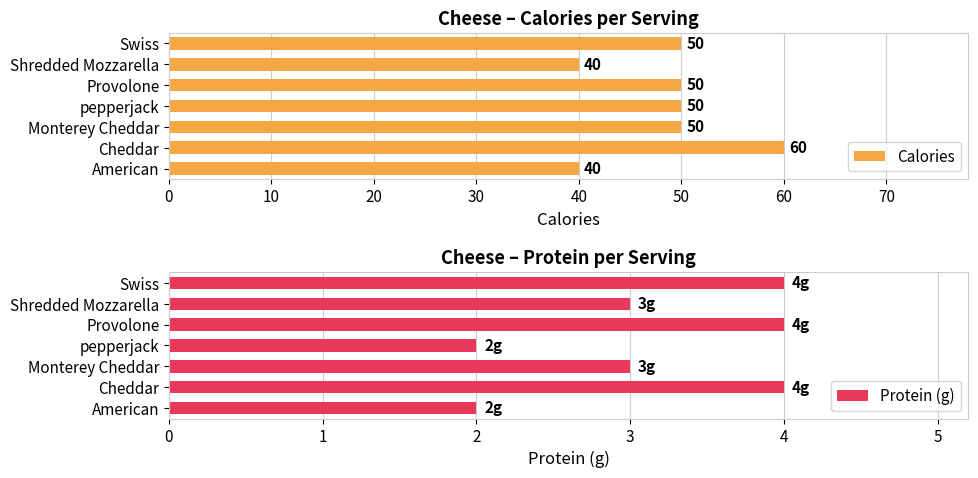

The Calories series shows 32 at pepperjack. True or false?

False